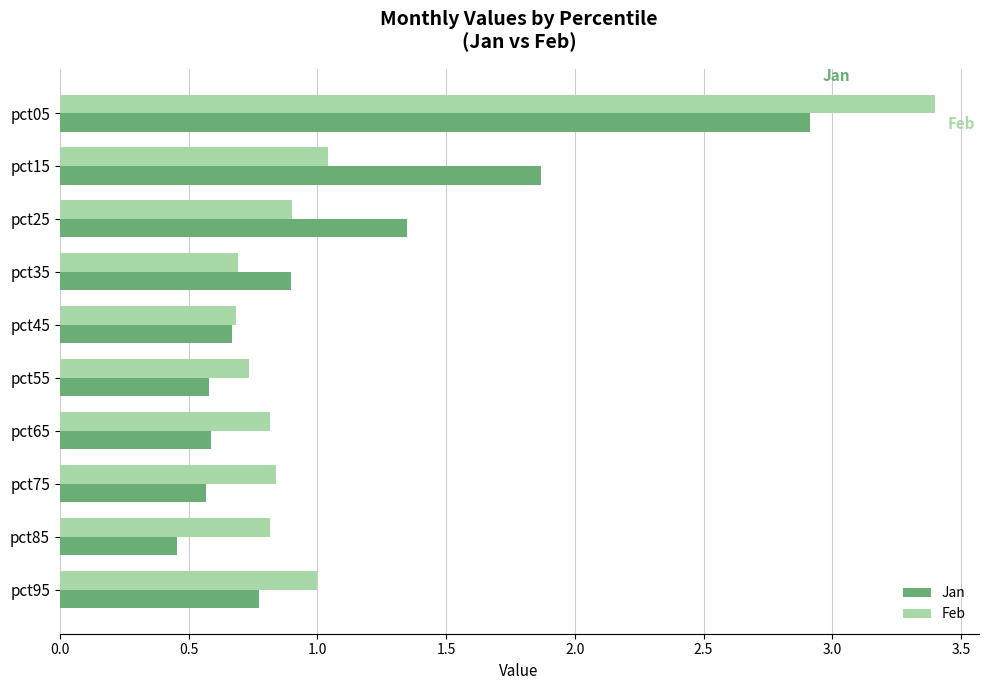

Which category has the lowest value across all series?

pct85